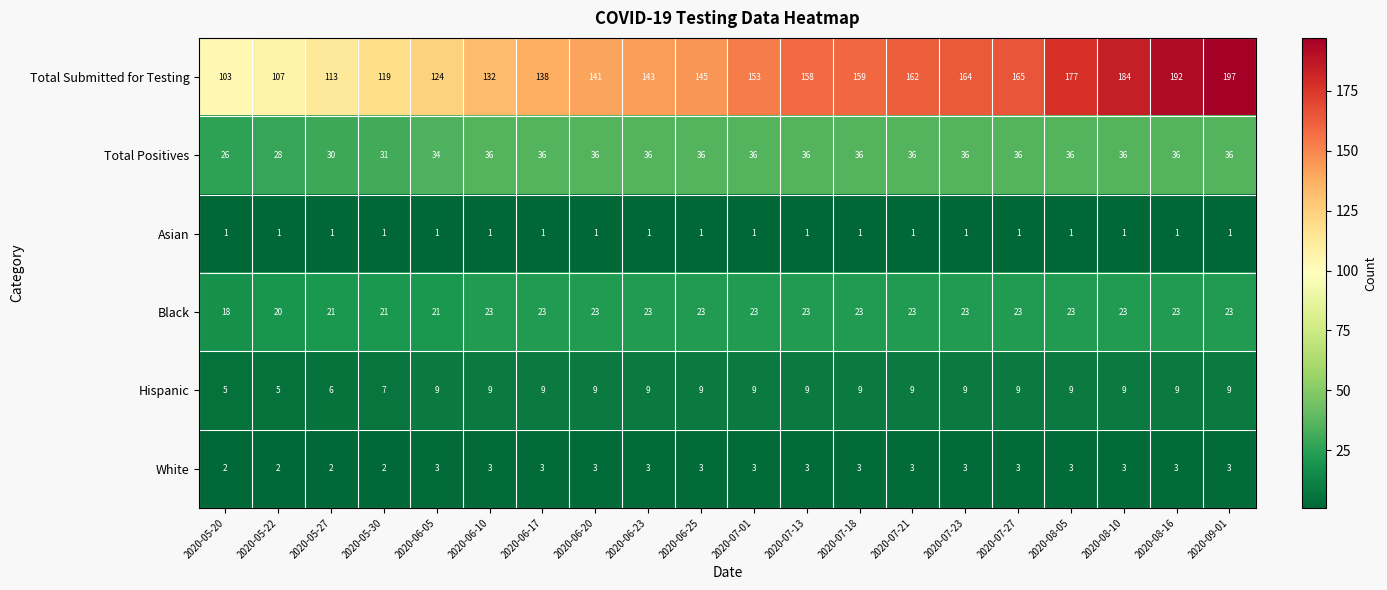

Count the number of data series in this chart.

6